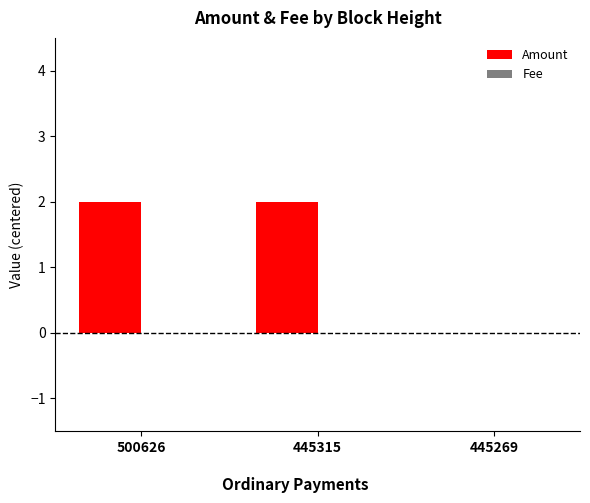

The chart shows a value of 2 at 445315. True or false?

True